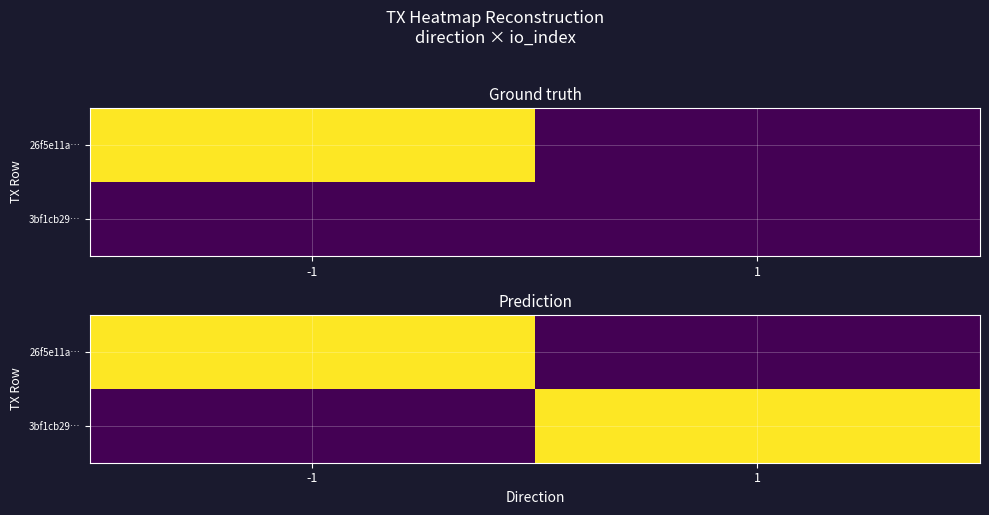

True or false: 3bf1cb29… has a value of 3.1 at 1.

True